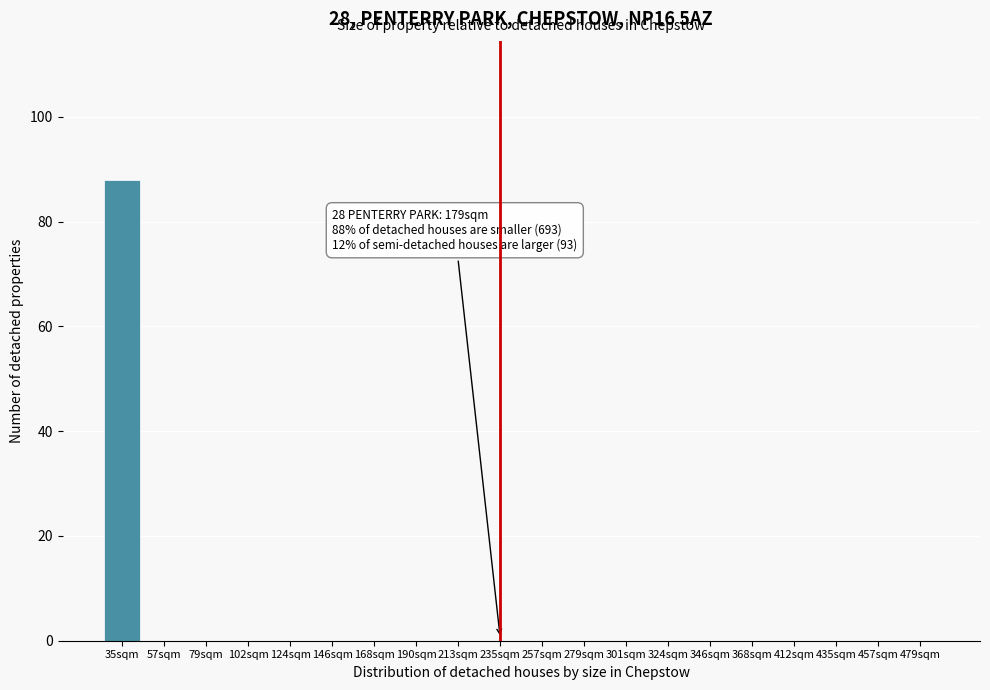

Reading left to right, transcribe all the data shown in this chart.

35sqm=88	57sqm=0	79sqm=0	102sqm=0	124sqm=0	146sqm=0	168sqm=0	190sqm=0	213sqm=0	235sqm=0	257sqm=0	279sqm=0	301sqm=0	324sqm=0	346sqm=0	368sqm=0	412sqm=0	435sqm=0	457sqm=0	479sqm=0